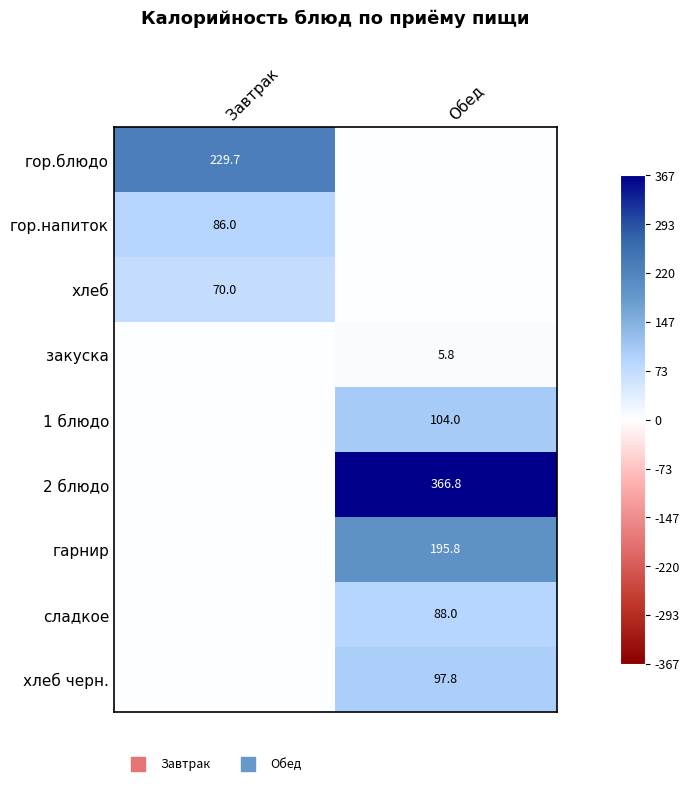

The value of закуска at Завтрак is 0.0. True or false?

True